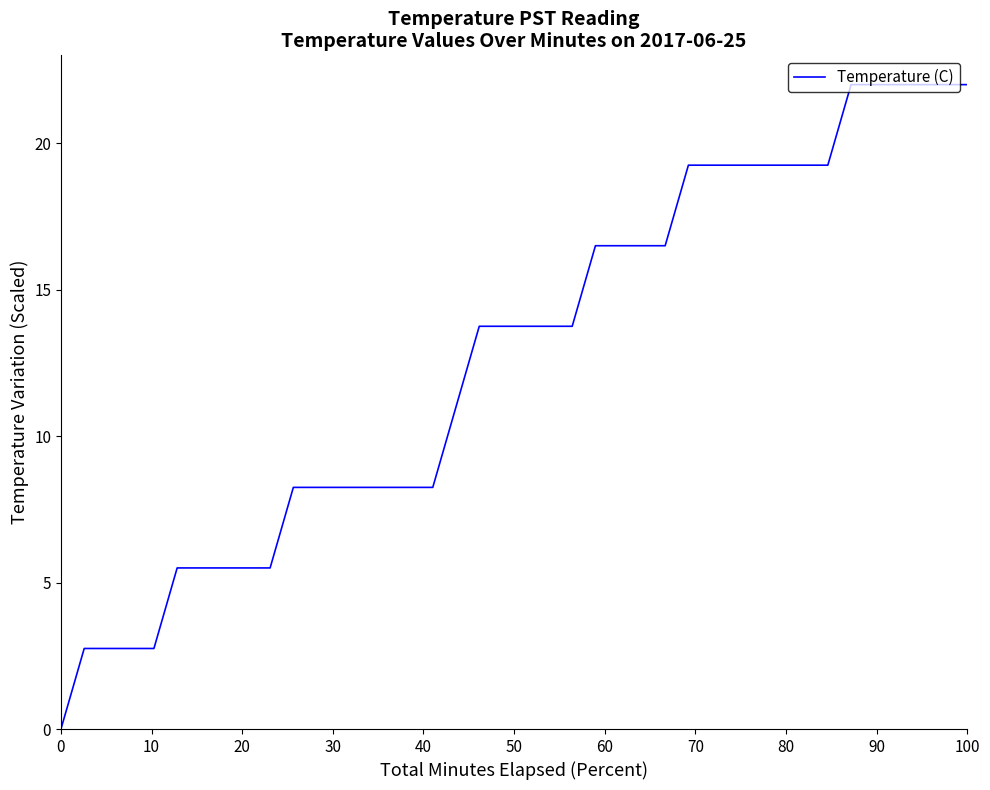

What is the maximum value shown in the chart?

22.0